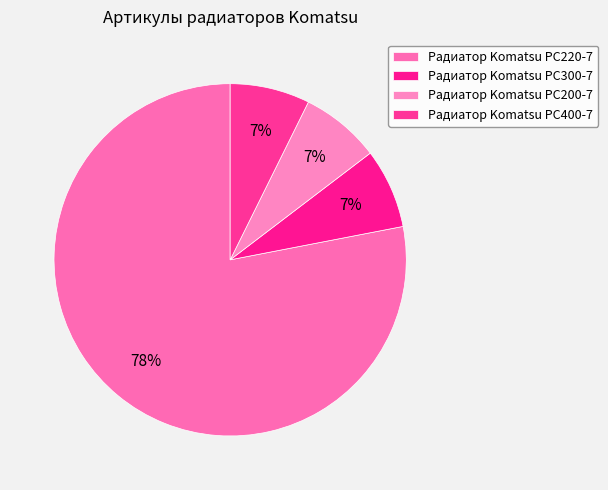

To the nearest percent, what is the difference between the Радиатор Komatsu PC300-7 and Радиатор Komatsu PC220-7 slice percentages?

71%